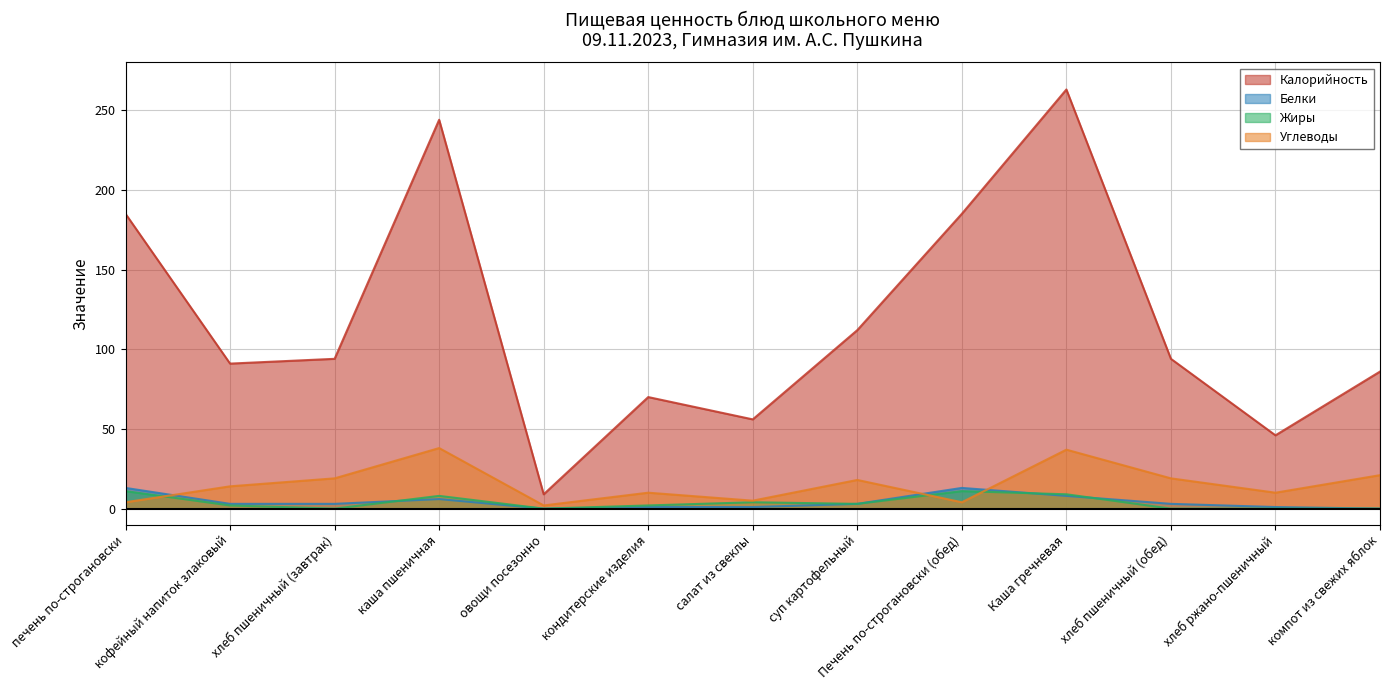

True or false: Жиры and Белки cross at least once.

True